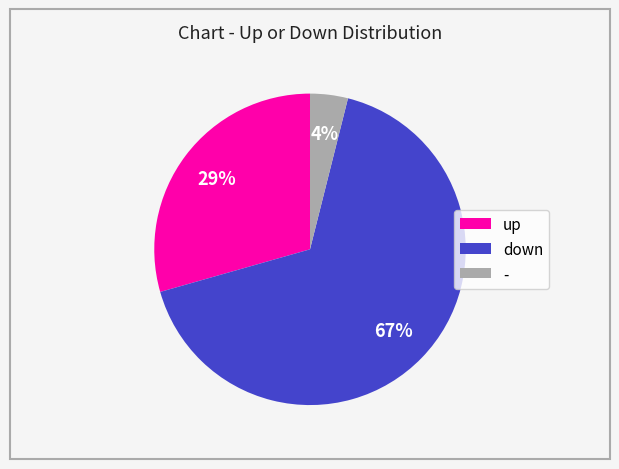

How many segments does this pie chart have?

3